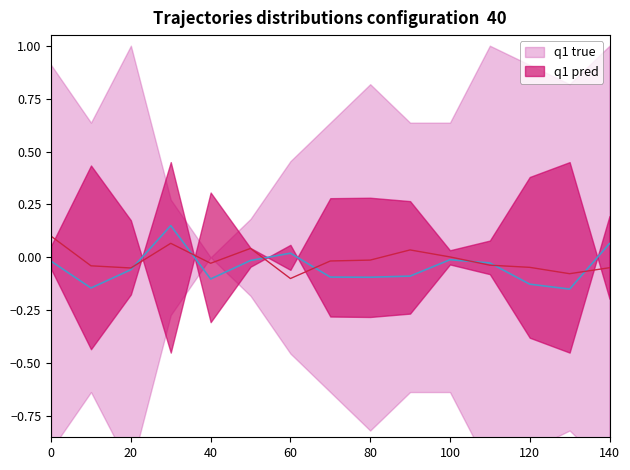

True or false: SDS_P2 has a value of -0.0 at 120.

False